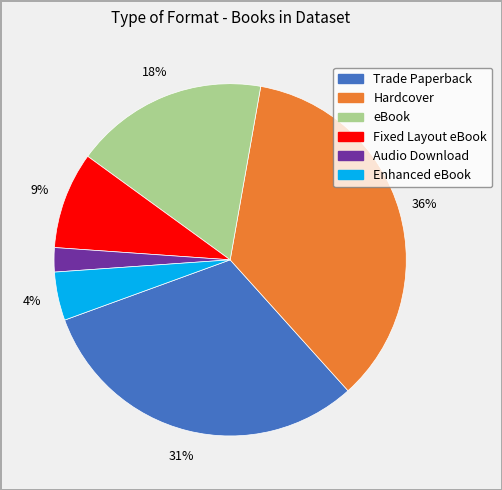

To the nearest percent, what is the difference between the Fixed Layout eBook and Audio Download slice percentages?

7%